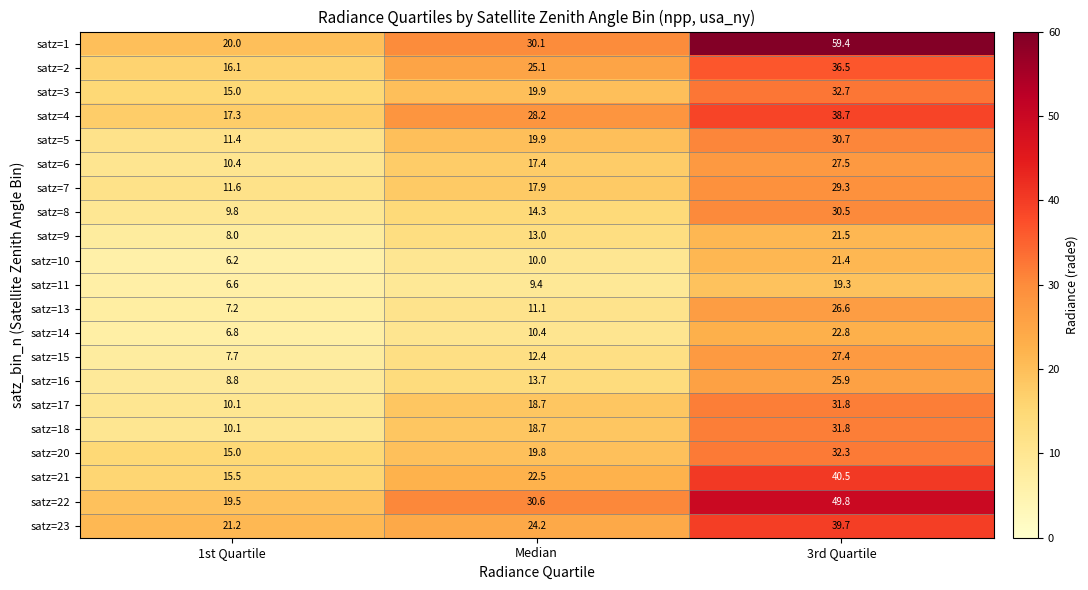

What is the spread (max minus min) of values at 1st Quartile?

15.0